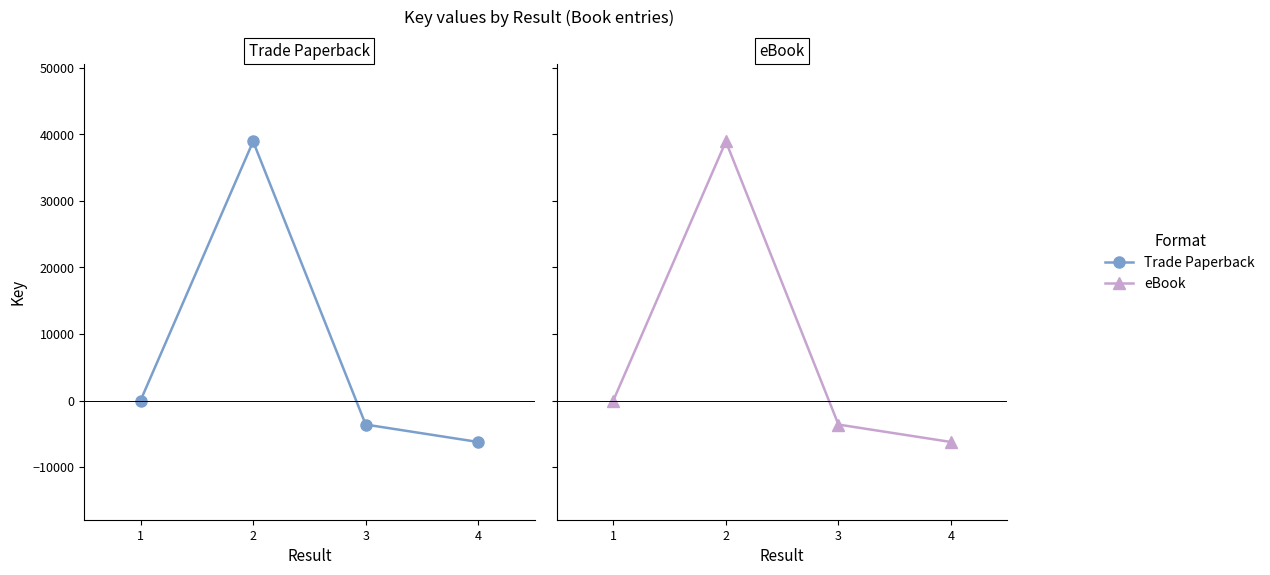

Which category has the lowest value in the Trade Paperback series?

4